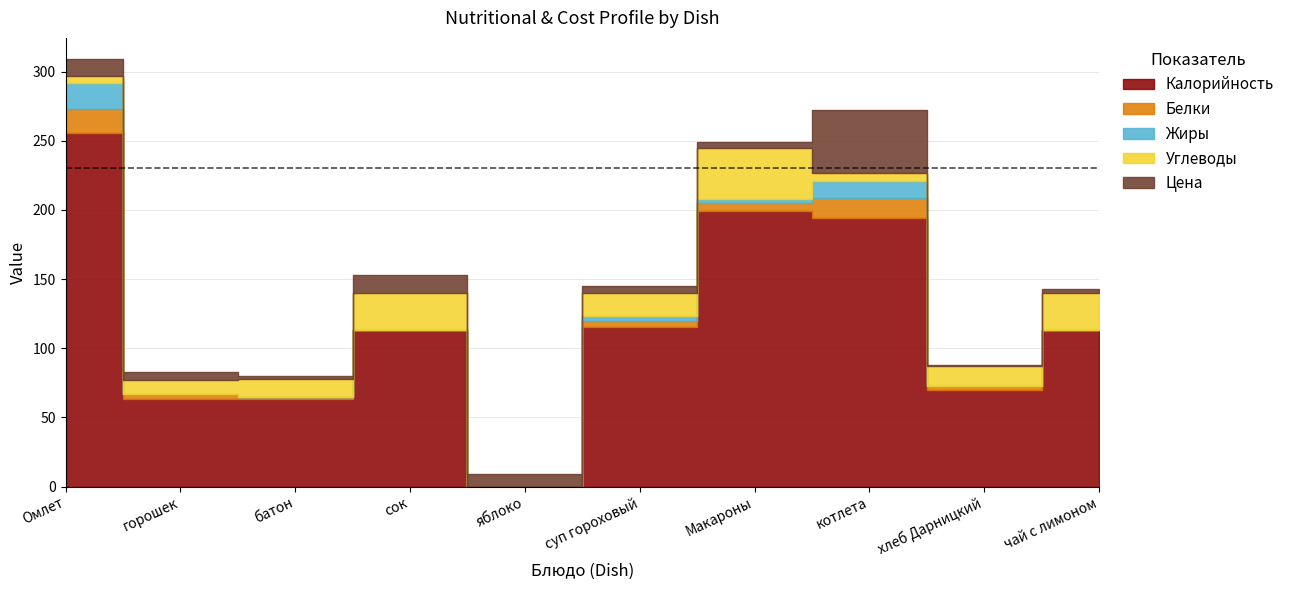

Which has a higher value, яблоко or хлеб Дарницкий?

хлеб Дарницкий